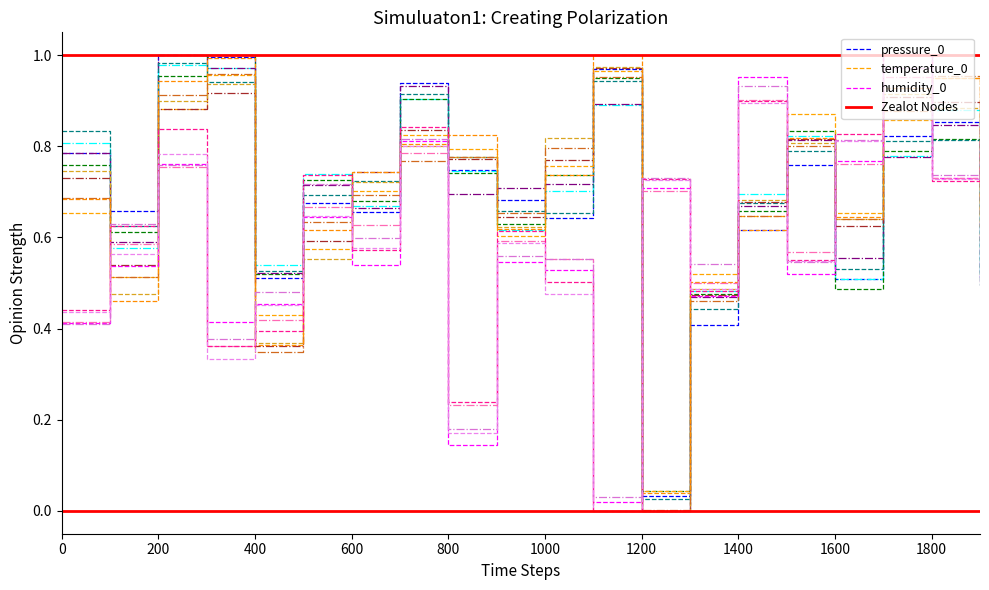

True or false: humidity has more than 1 interior local peaks.

True